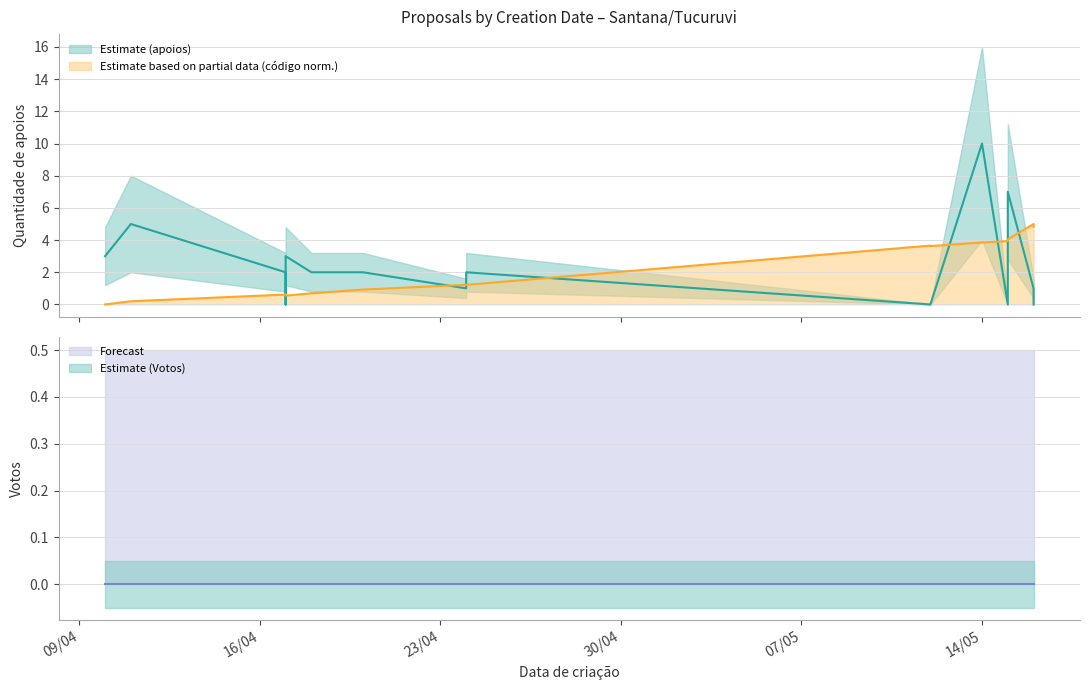

Does the chart have visible grid lines?

Yes